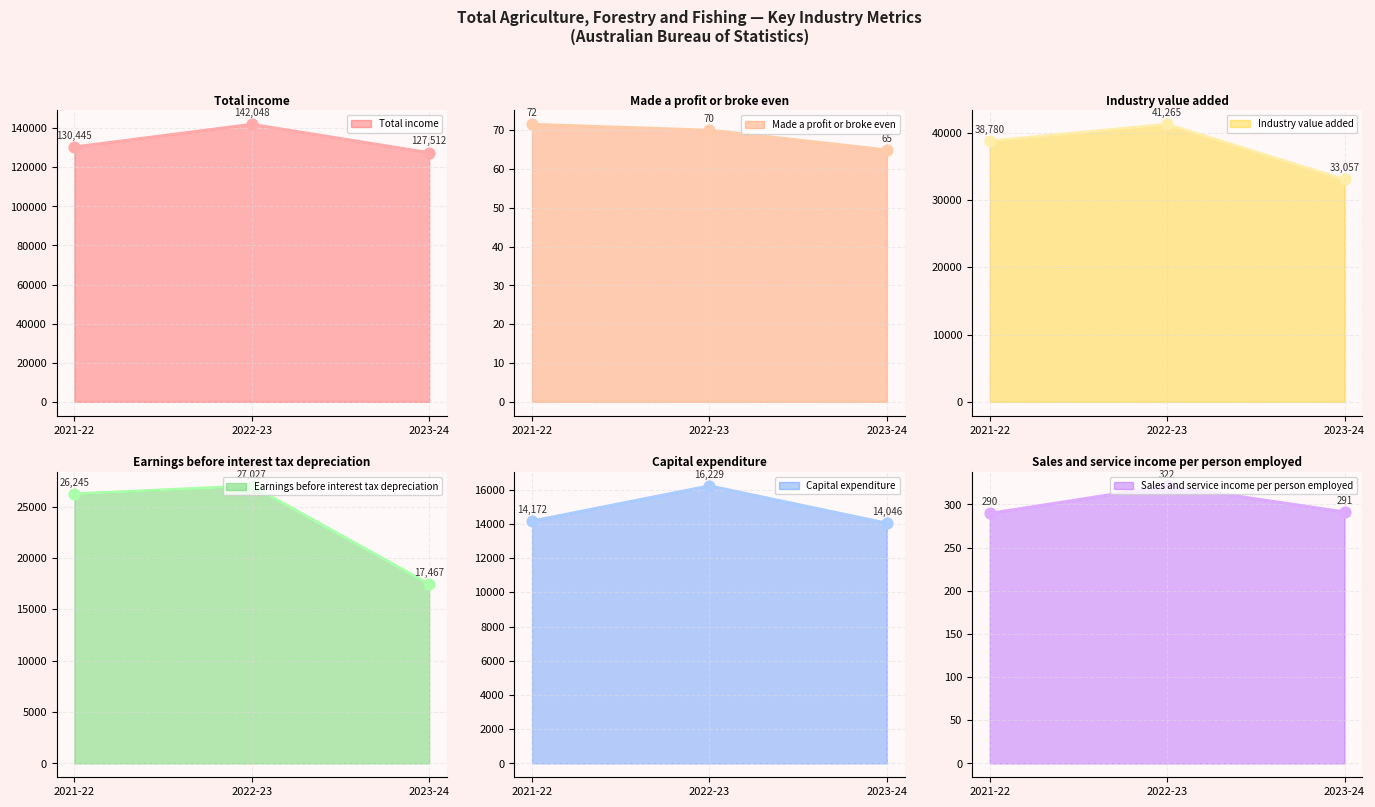

Which series contains the lowest Y value?

Made a profit or broke even